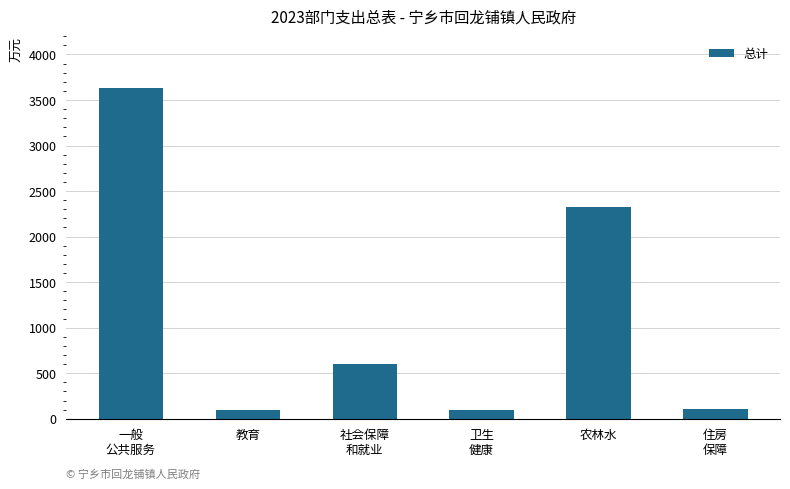

How many bars are there in total?

6